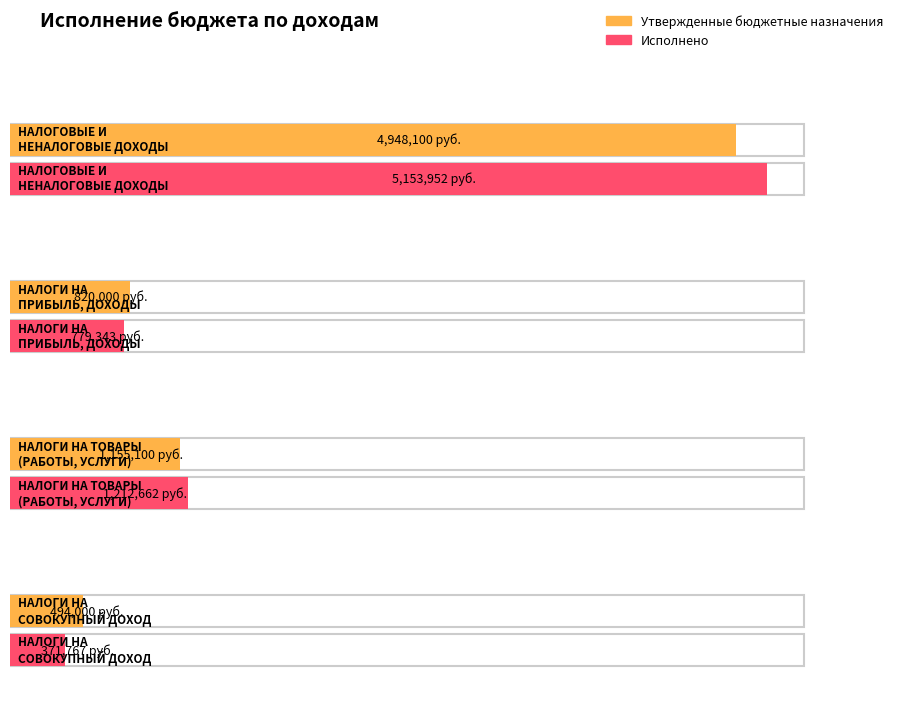

At which label is Исполнено closest to 2762859?

НАЛОГИ НА ТОВАРЫ (РАБОТЫ, УСЛУГИ)